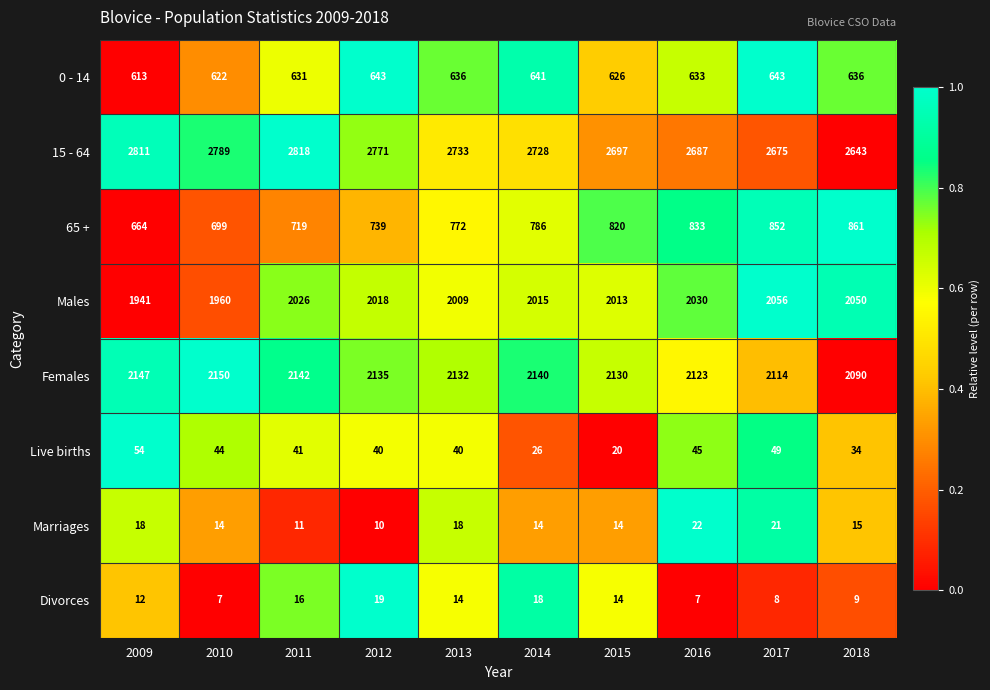

Which category has the highest value across all series?

2011